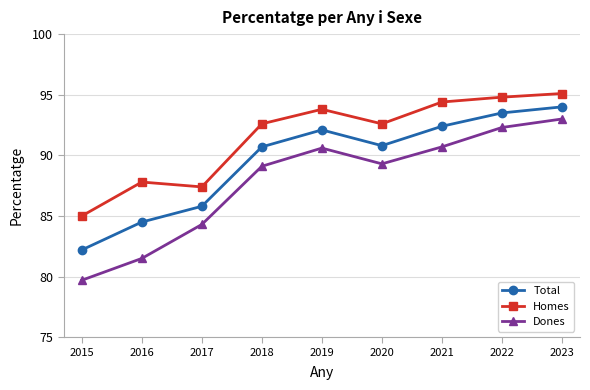

How many data points in Total are less than 90?

3